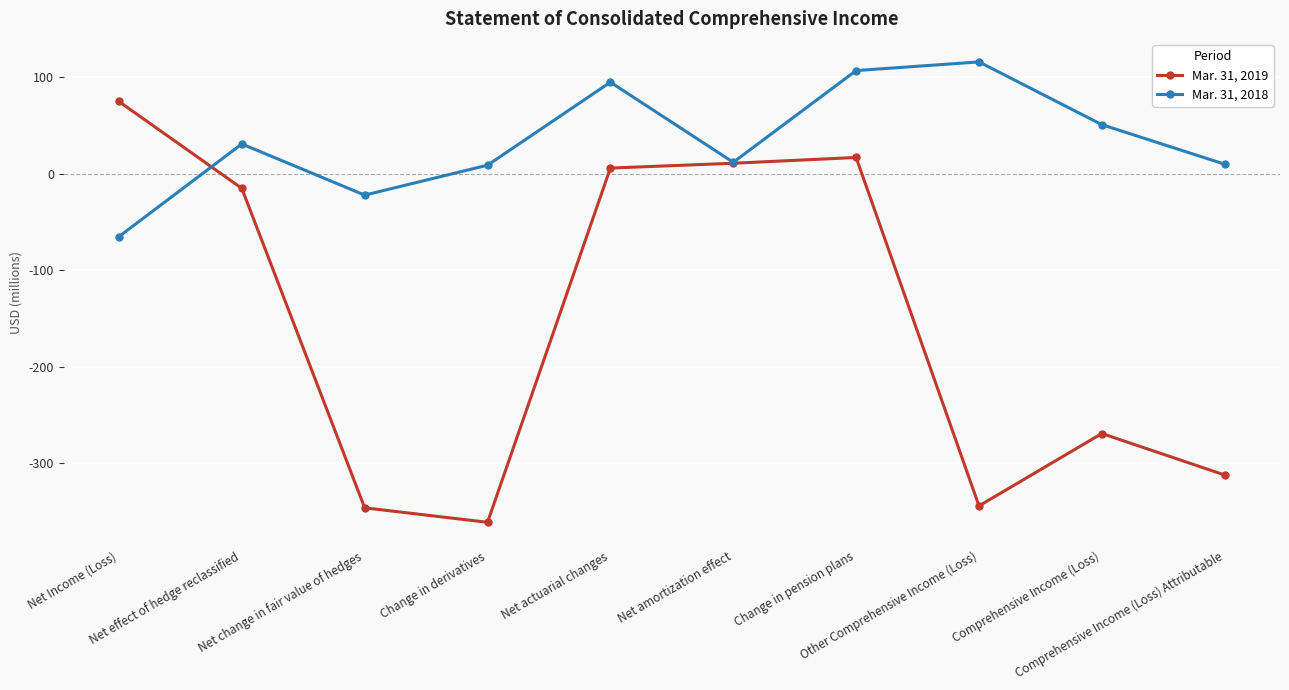

List the series in order of their peak value, lowest first.

Mar. 31, 2019, Mar. 31, 2018